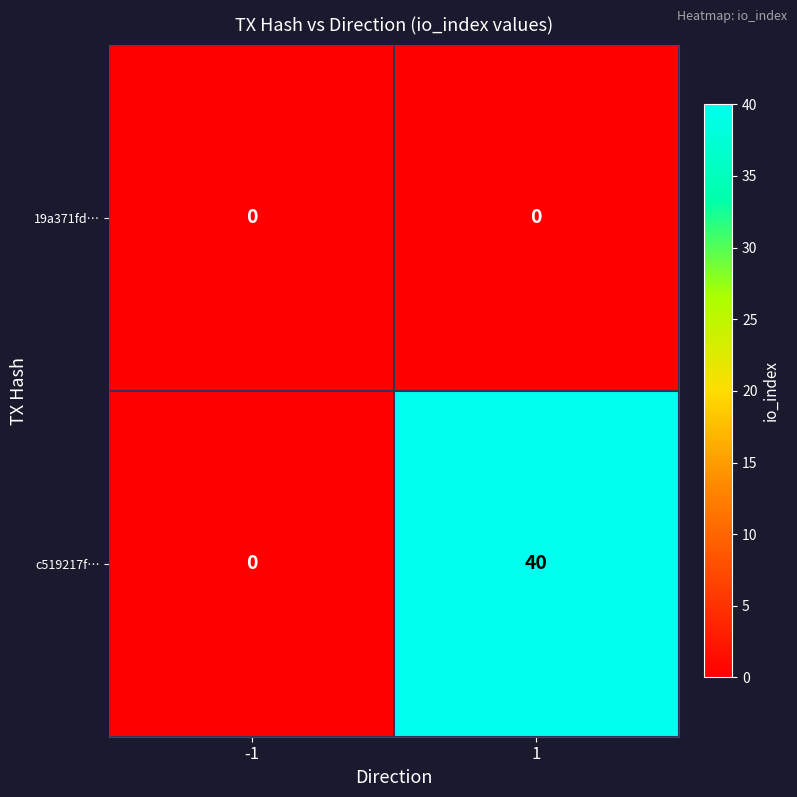

Which series has the largest total across all categories?

c519217f…